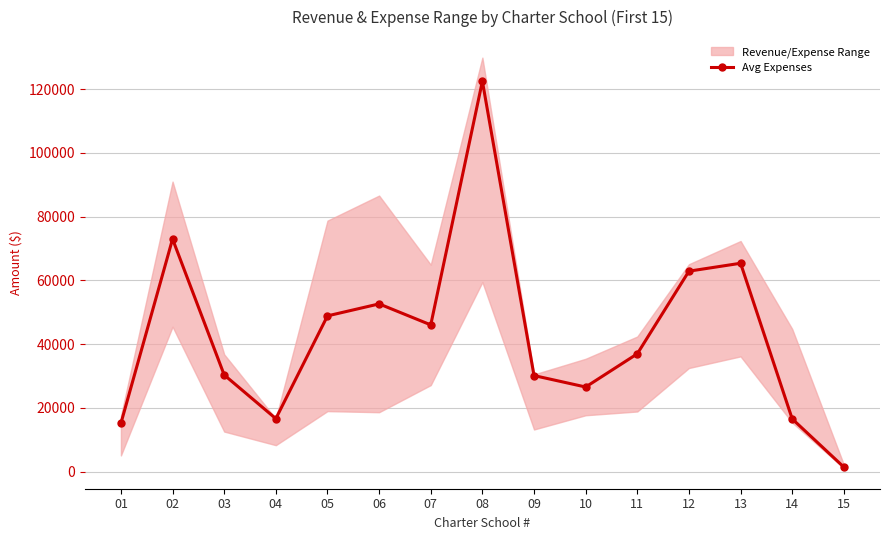

Reading right to left, list all the values displayed in this chart.

15=1452.5	14=16560.5	13=65372.0	12=62893.0	11=36985.0	10=26566.0	09=30155.5	08=122457.0	07=46049.0	06=52628.0	05=48870.5	04=16651.0	03=30350.0	02=72979.5	01=15202.5